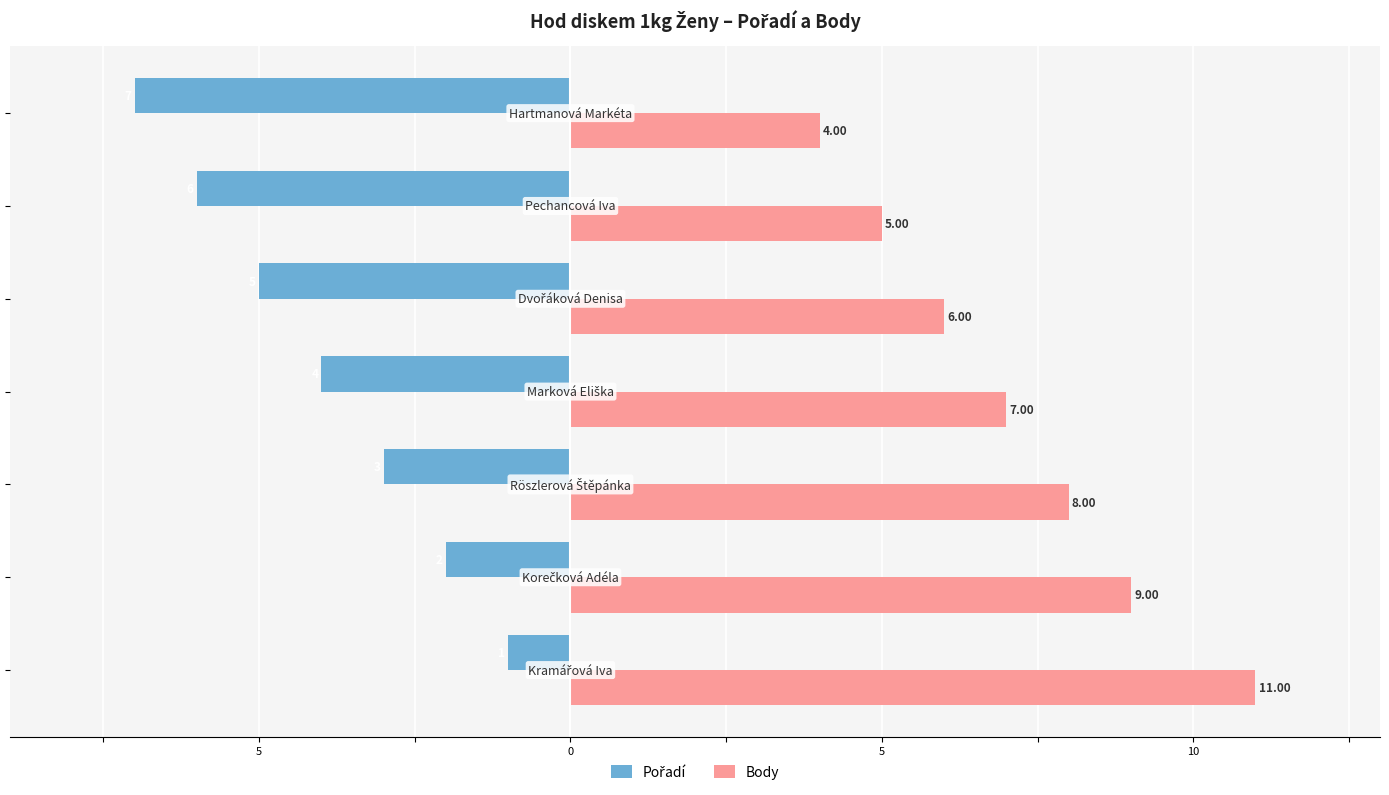

What are all the series names shown in the legend?

Pořadí, Body